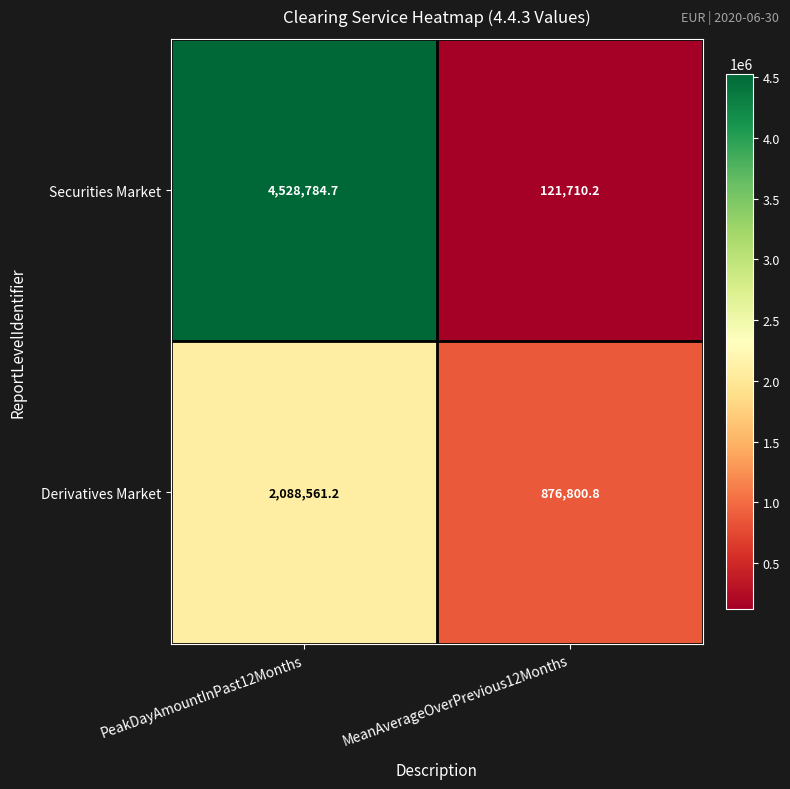

At which label does Derivatives Market reach its peak?

PeakDayAmountInPast12Months